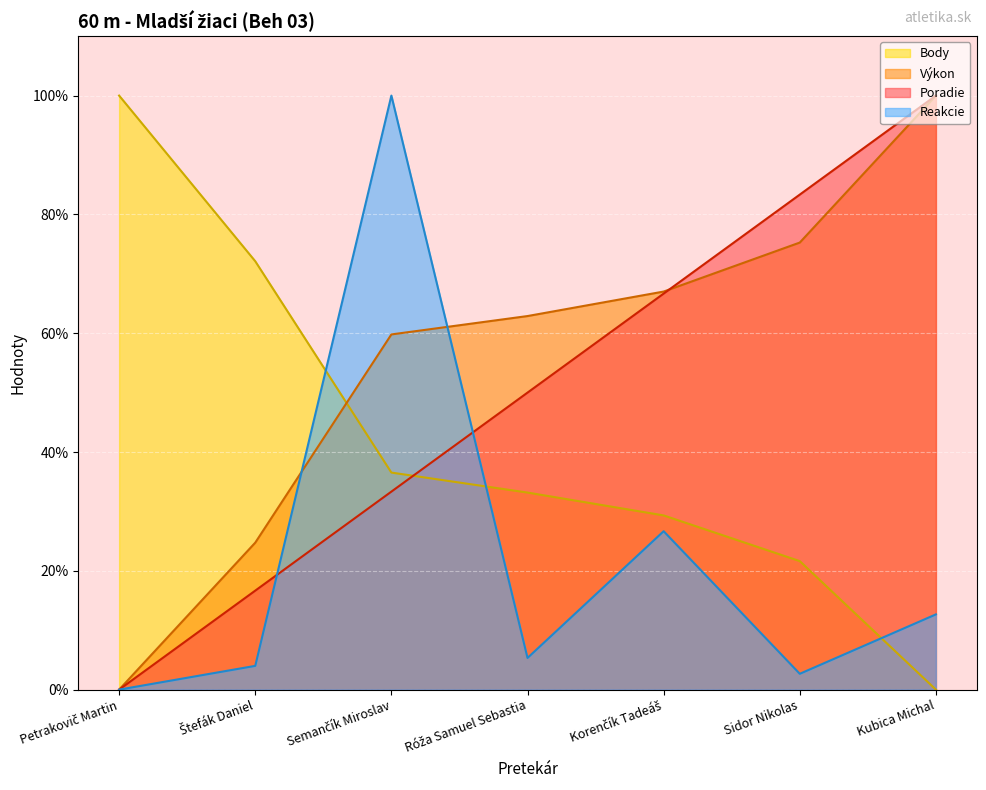

At which label does Poradie reach its minimum?

Petrakovič Martin